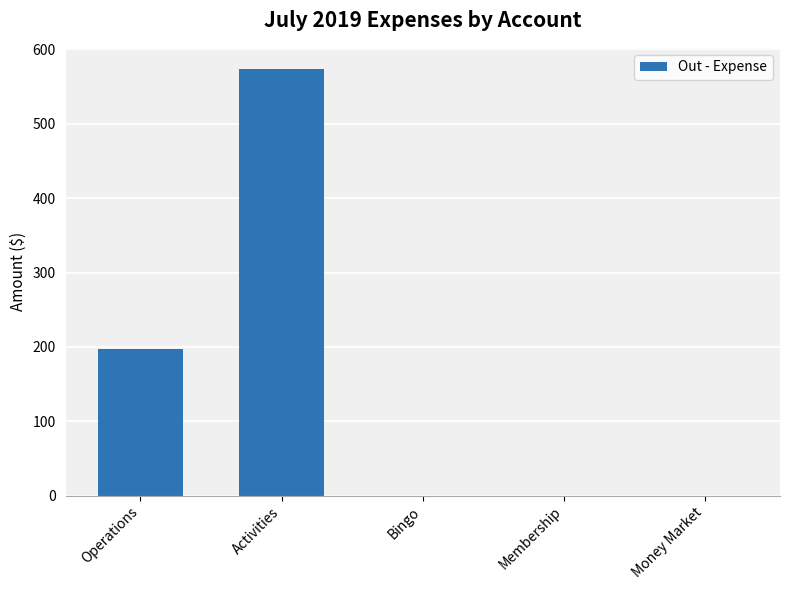

Where is the data nearest to the value 286?

Operations